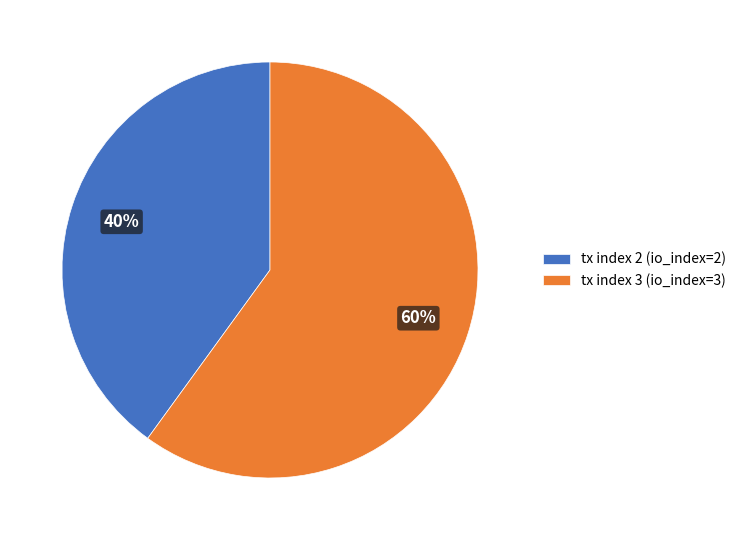

Combined, do tx index 2 (io_index=2) and tx index 3 (io_index=3) account for over 50%?

Yes